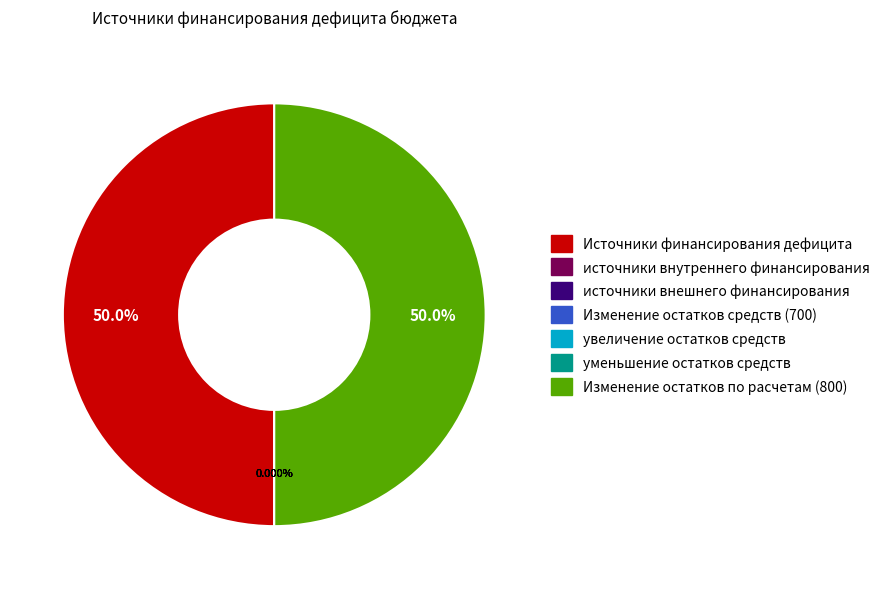

To the nearest percent, what is the combined percentage of Изменение остатков средств (700) and Источники финансирования дефицита?

50%